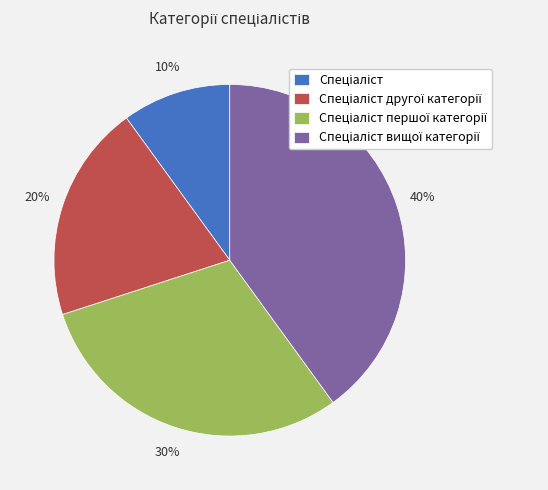

Does any single category account for the majority?

No